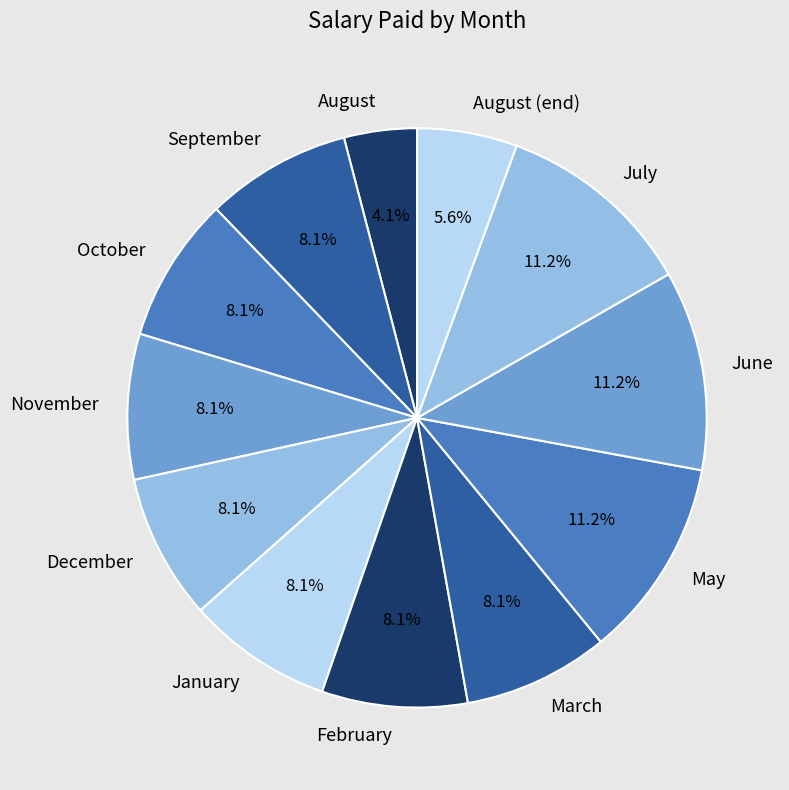

To the nearest percent, what percentage of the pie is March?

8%